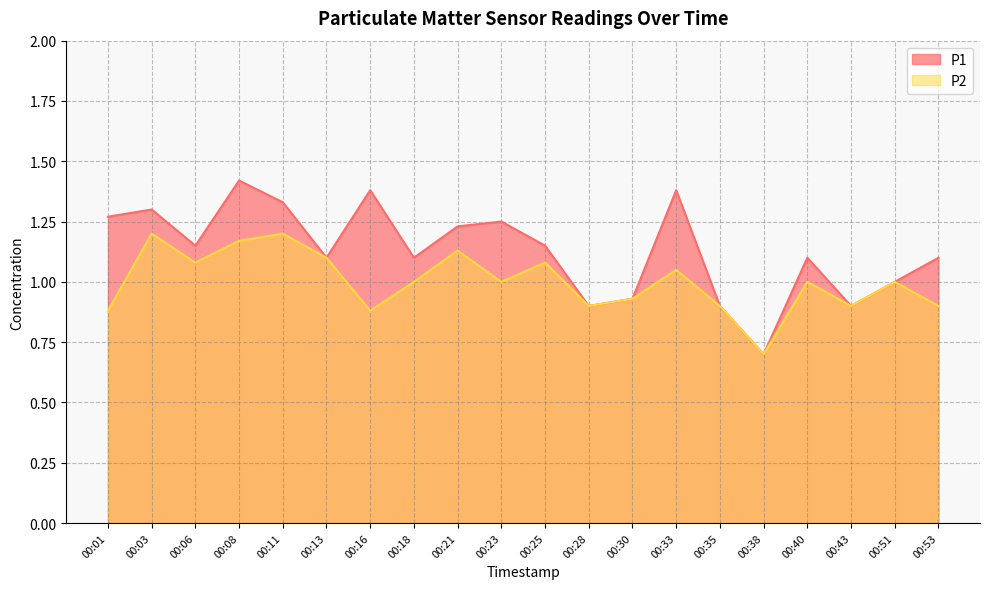

How many lines are shown in the chart?

2